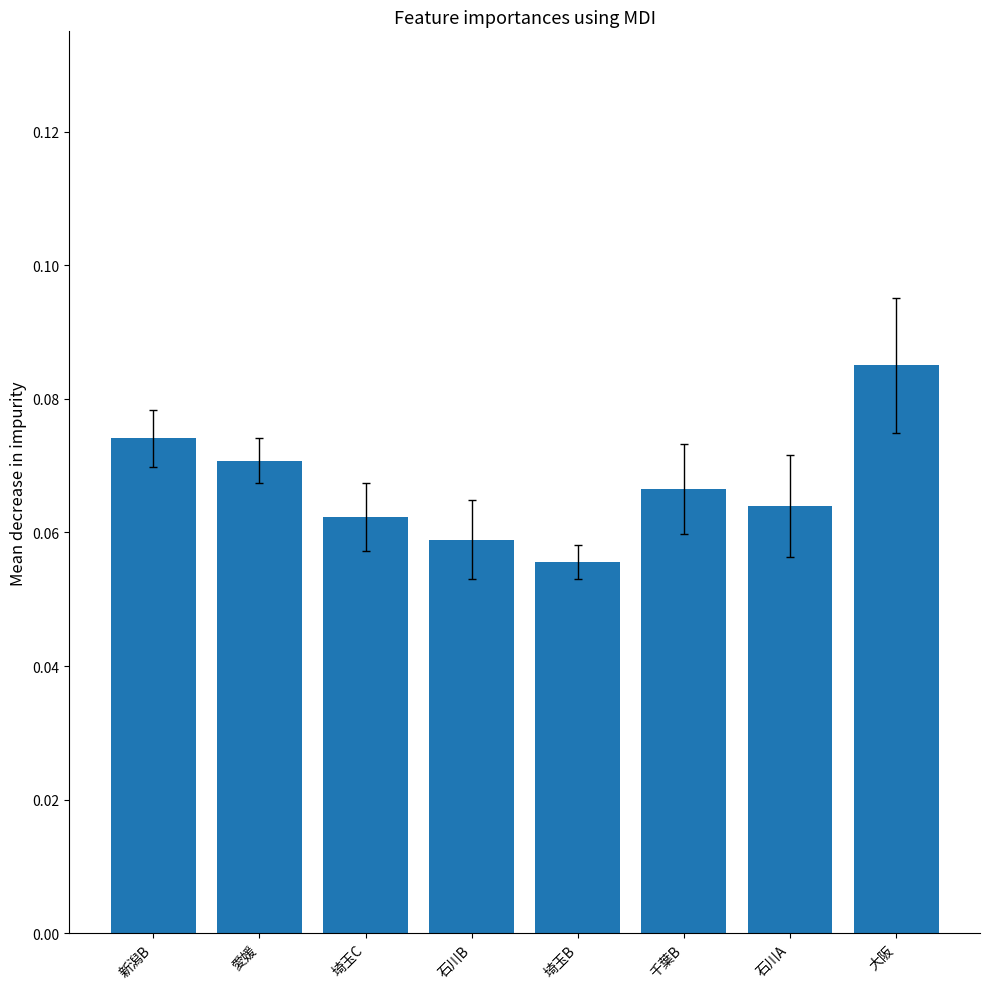

List the labels in order of value, largest first.

大阪, 新潟B, 愛媛, 千葉B, 石川A, 埼玉C, 石川B, 埼玉B